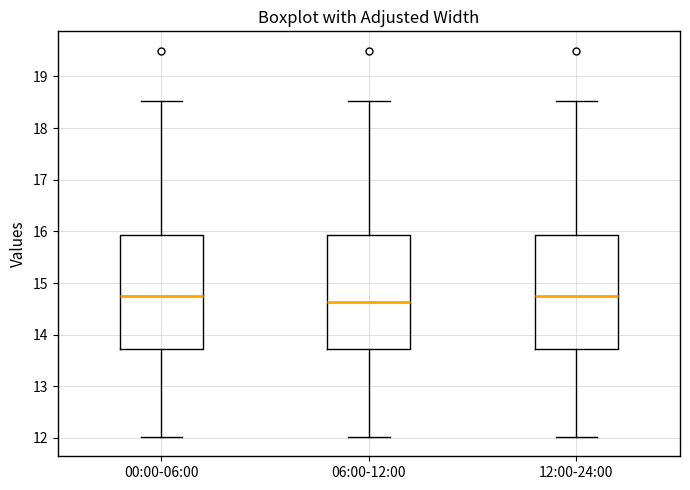

Reading left to right, read every box against the y-axis: the position of its median line, the range the box covers, and the ends of its whiskers. The values are not printed on the chart, so give them approximately, as read against the axis.

00:00-06:00: median 14.8, box 13.7 to 15.9, whiskers 12.0 to 18.5
06:00-12:00: median 14.6, box 13.7 to 15.9, whiskers 12.0 to 18.5
12:00-24:00: median 14.8, box 13.7 to 15.9, whiskers 12.0 to 18.5